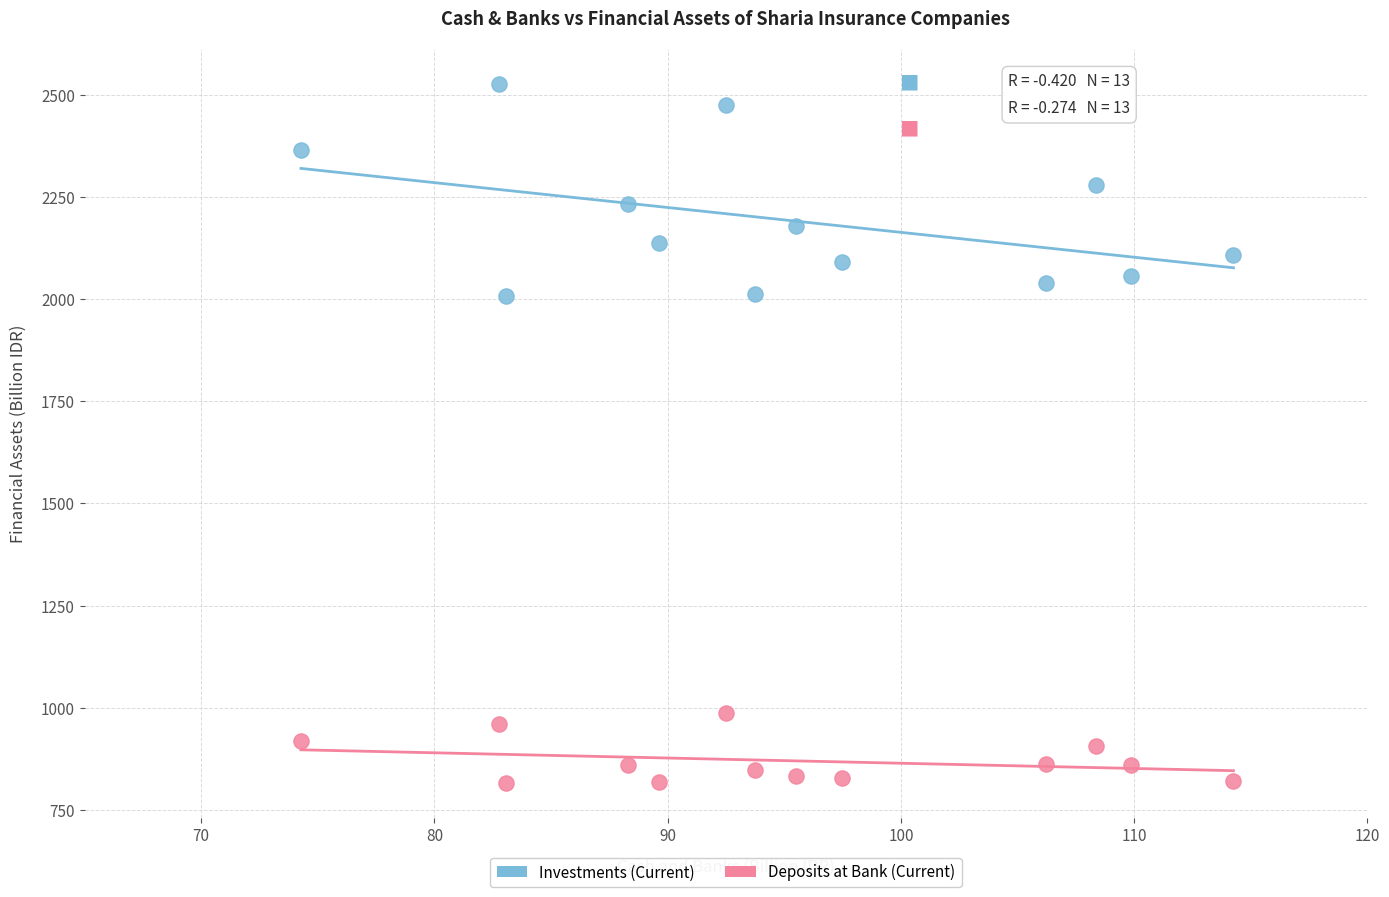

Across all data points, what is the range of Y values (max minus min)?

1709.3